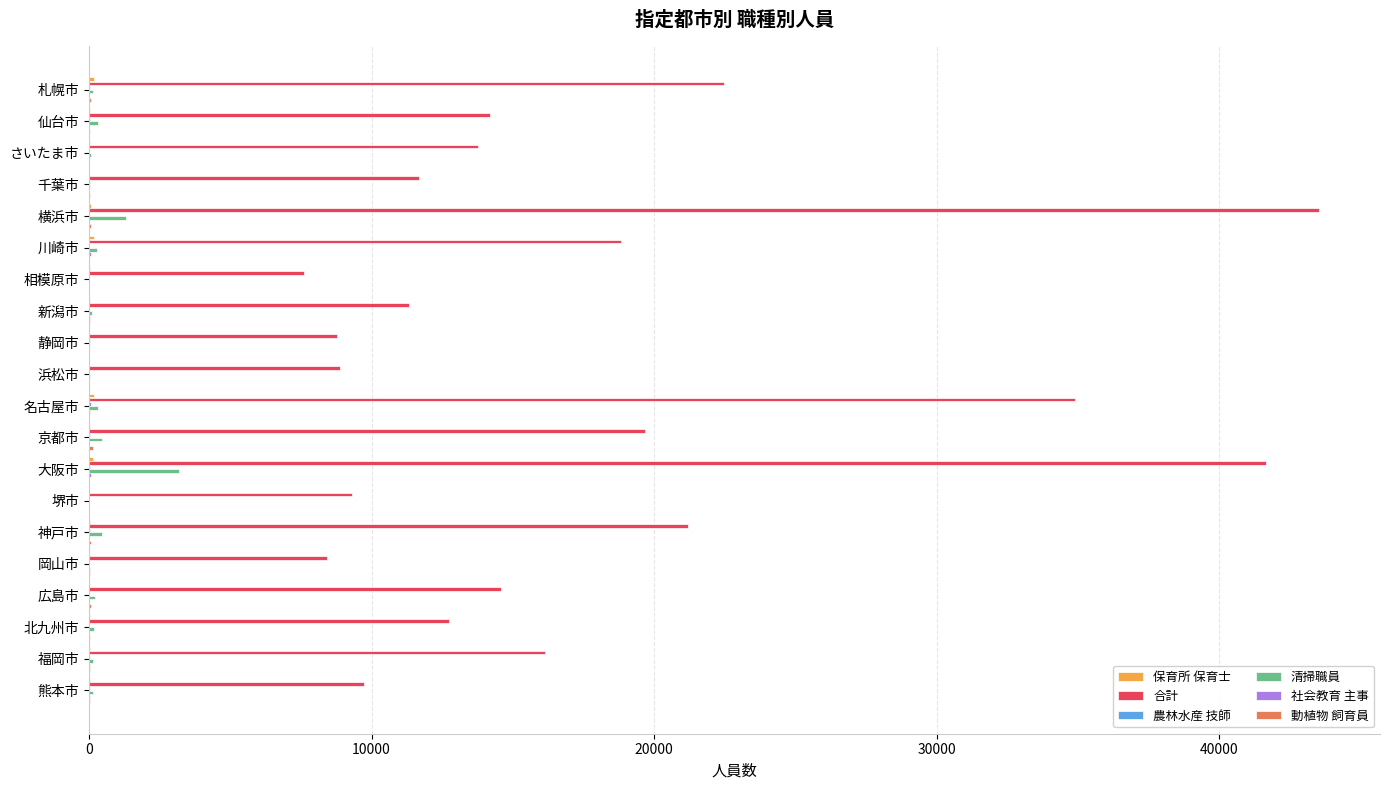

What is the highest value of the 合計 series?

43520